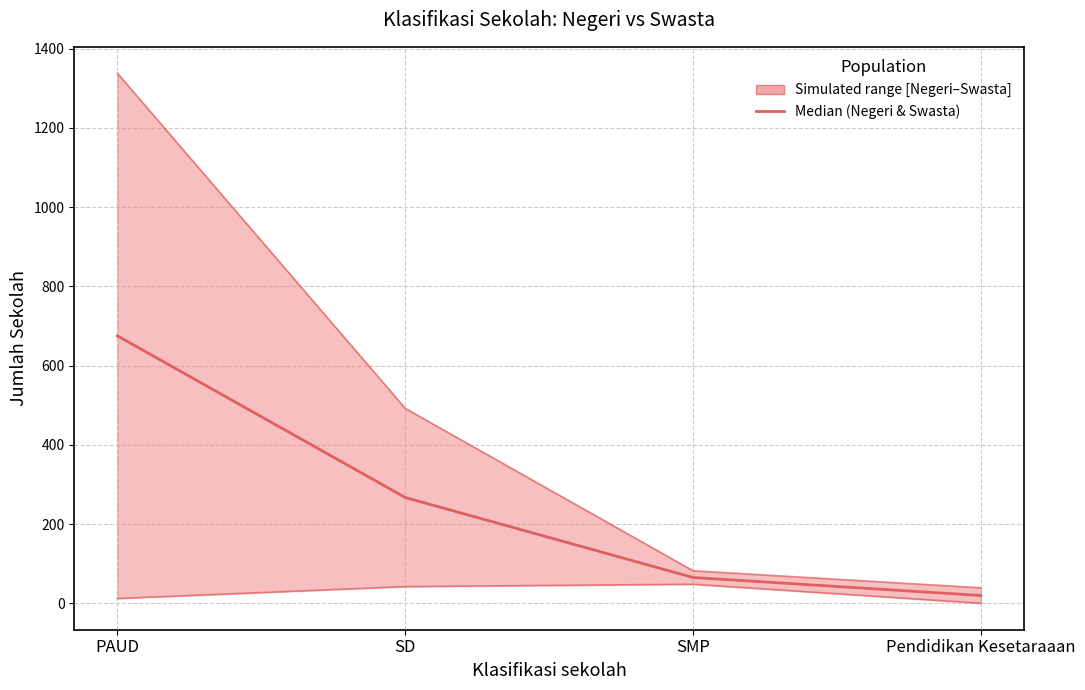

Is it true that Negeri equals -27.5 at Pendidikan Kesetaraaan?

False